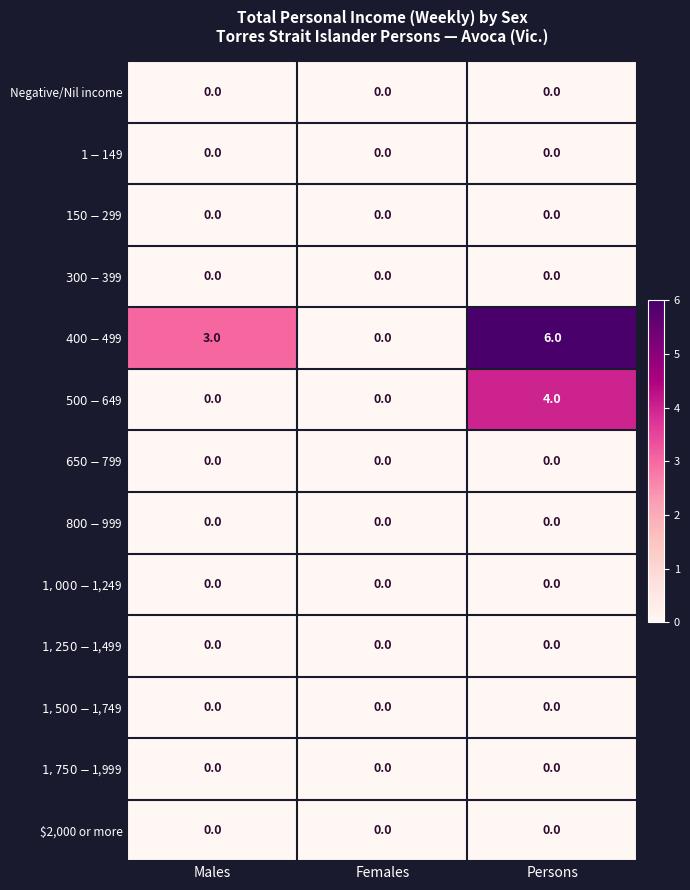

Which label corresponds to the largest value in the chart?

Persons